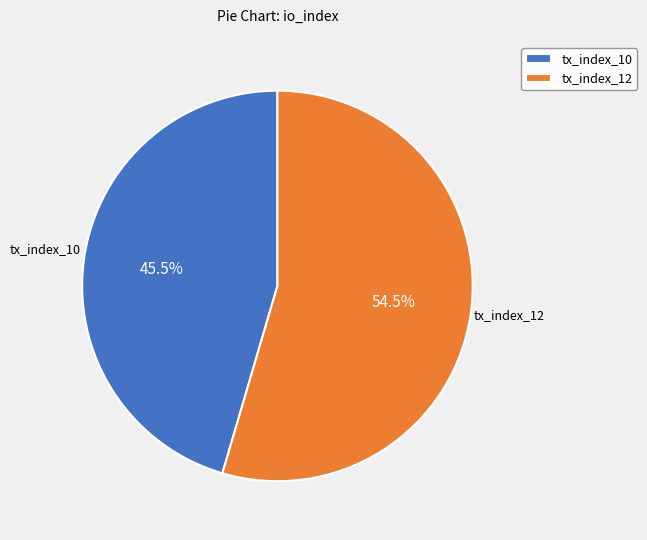

Count the number of slices in the pie.

2